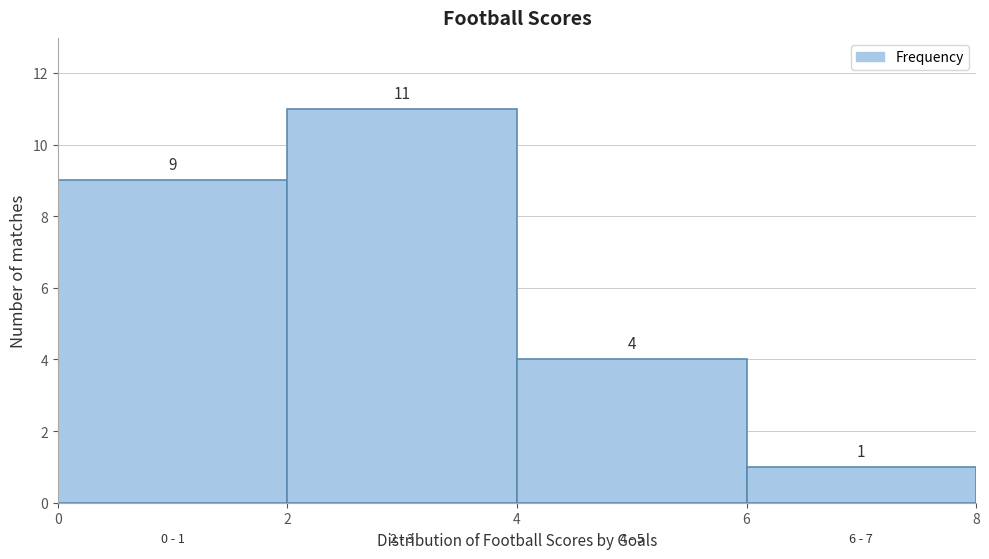

What is the height of the bar covering 4 to 6 on the x-axis?

4